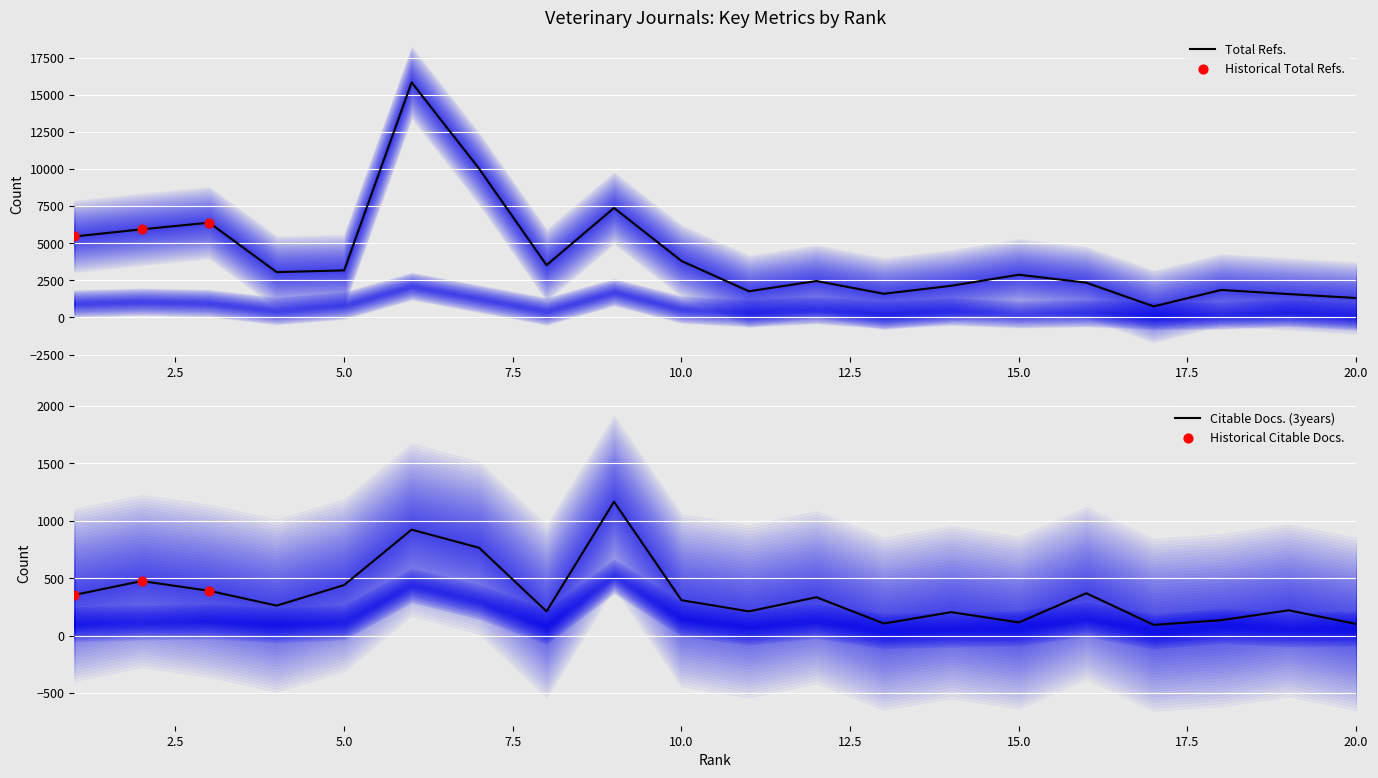

Which series reaches the minimum Y coordinate?

Citable Docs. (3years)